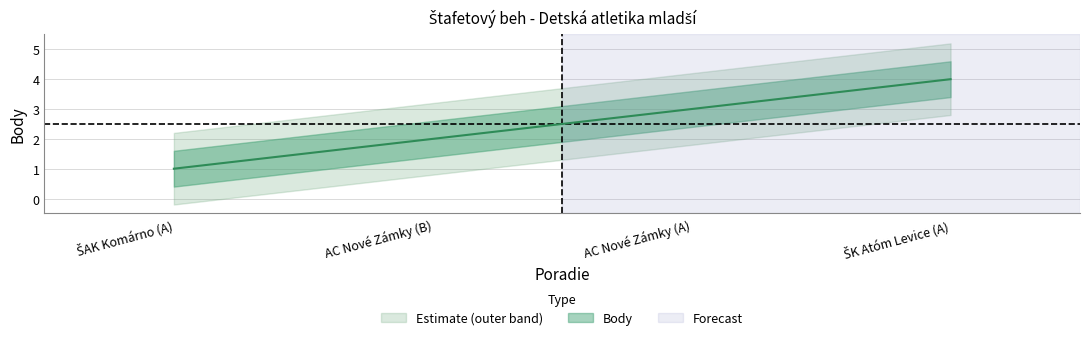

Between ŠAK Komárno (A) and AC Nové Zámky (A), which is larger?

AC Nové Zámky (A)